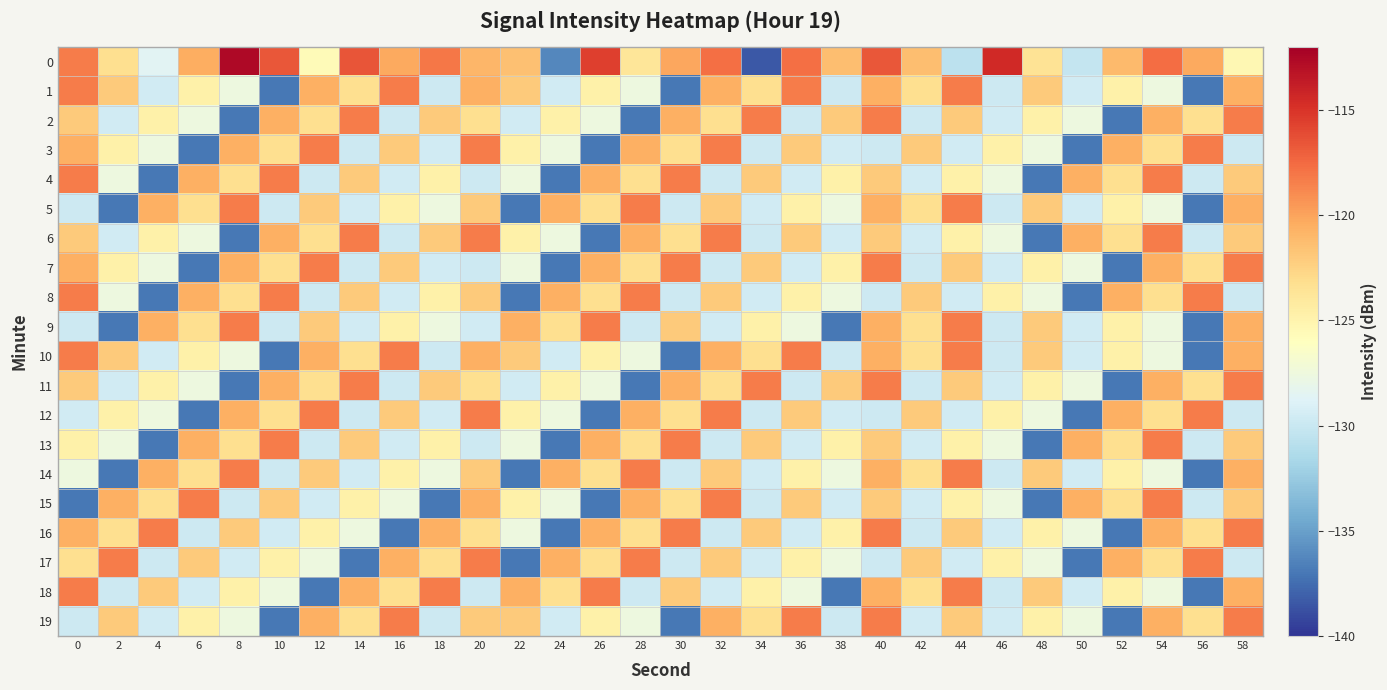

At which category is the sum across all series the highest?

40